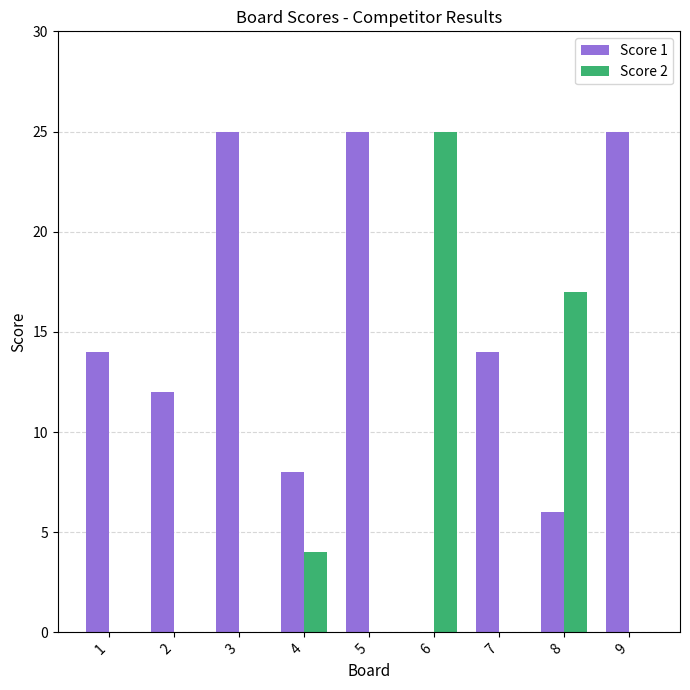

What is the sum of all Score 1 values?

129